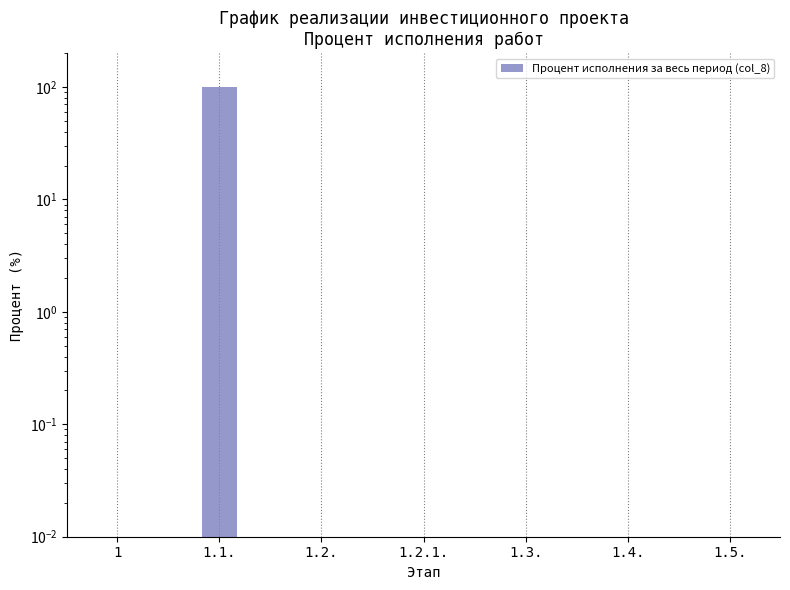

List the labels in order of value, largest first.

1.1., 1, 1.2., 1.2.1., 1.3., 1.4., 1.5.